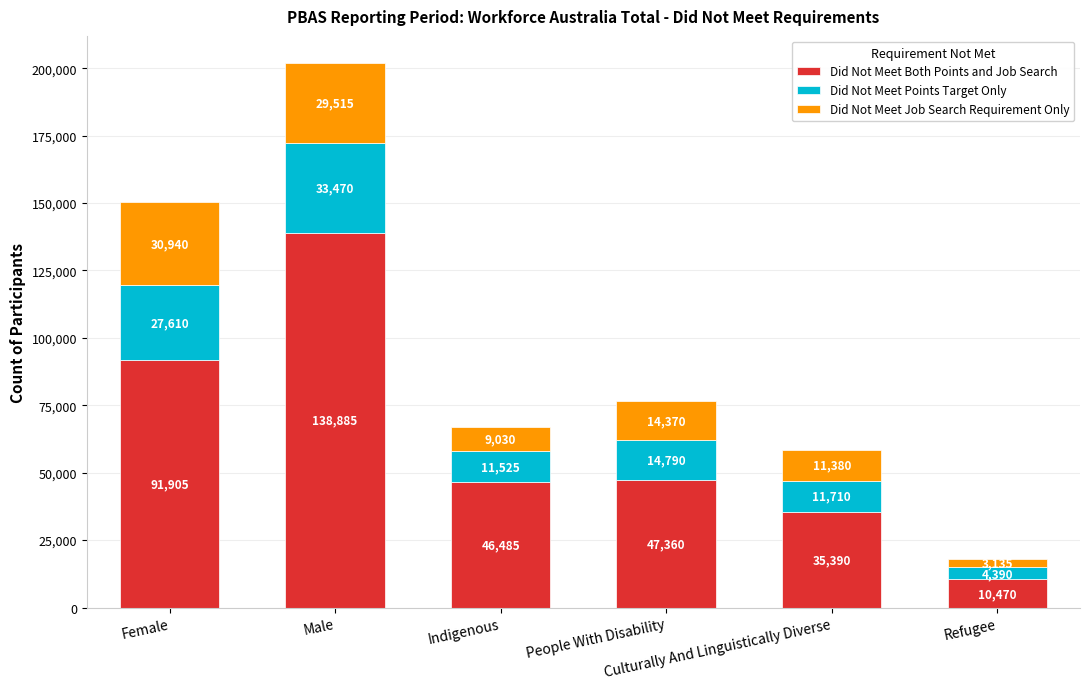

How many values in the Did Not Meet Both Points and Job Search series are below 47360?

3